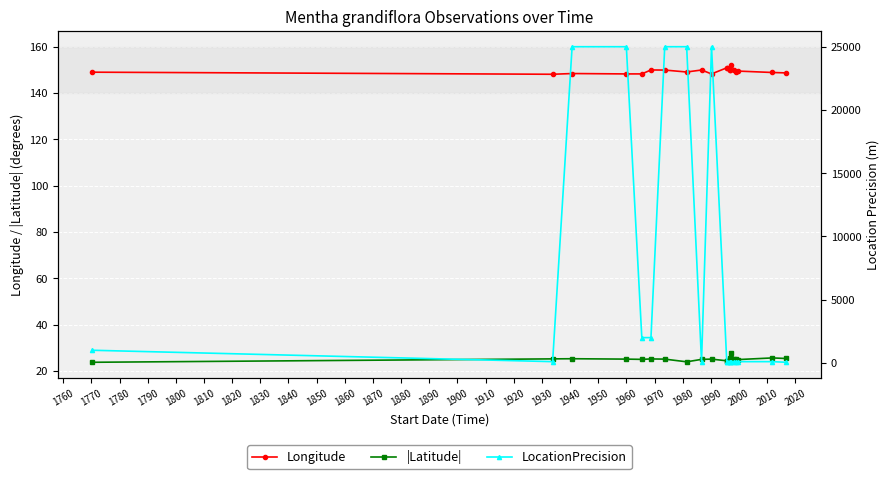

In |Latitude|, how many points are lower than both neighbors (excluding endpoints)?

4